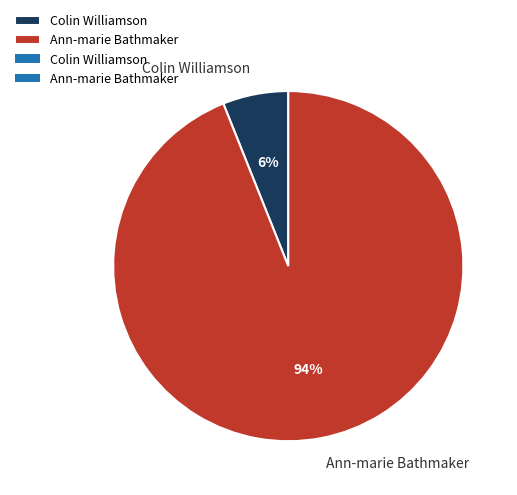

How many segments does this pie chart have?

2